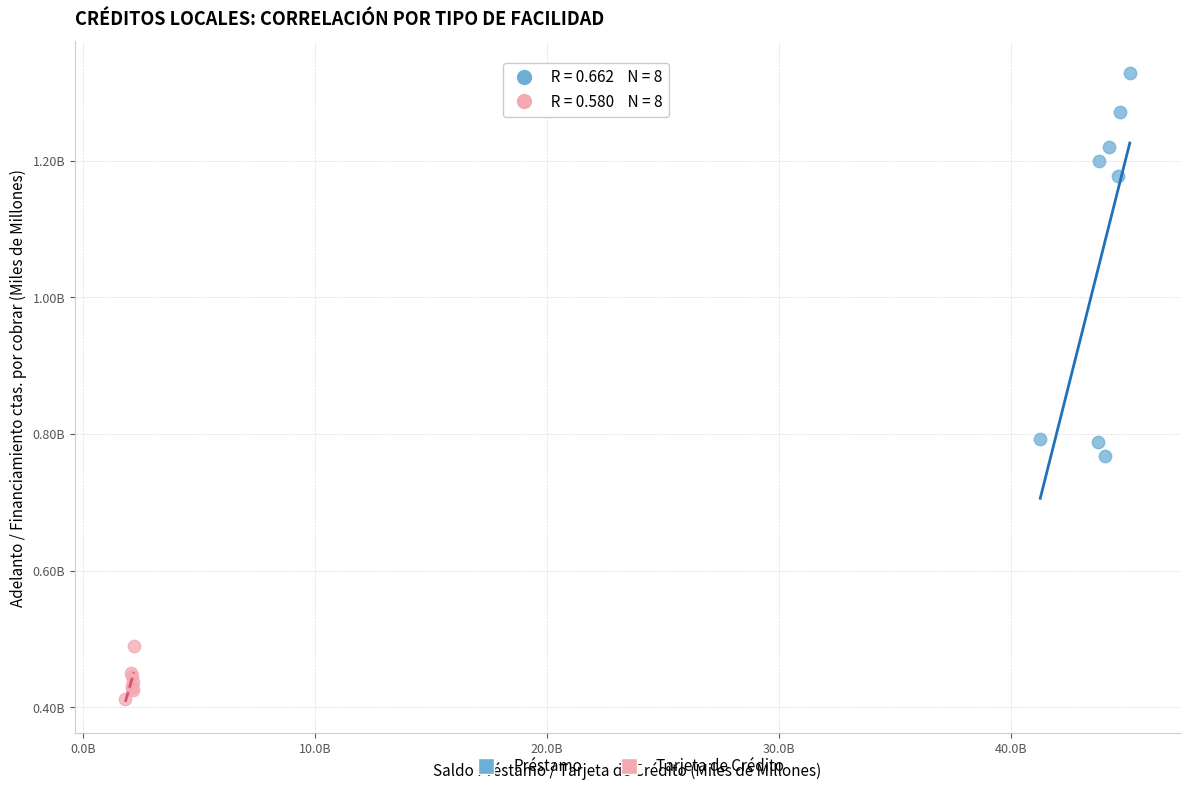

What are all the series names shown in the legend?

Préstamo, Tarjeta de Crédito